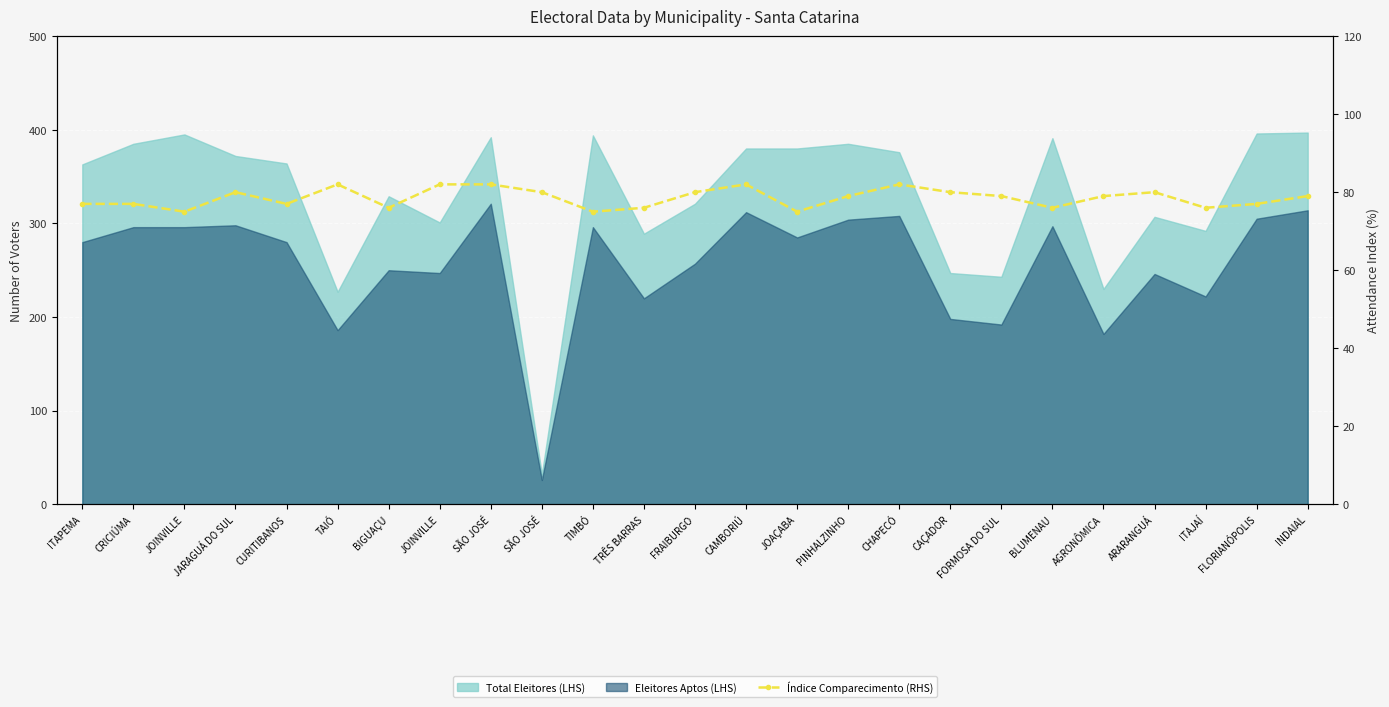

True or false: the data shows 141 at INDAIAL.

False